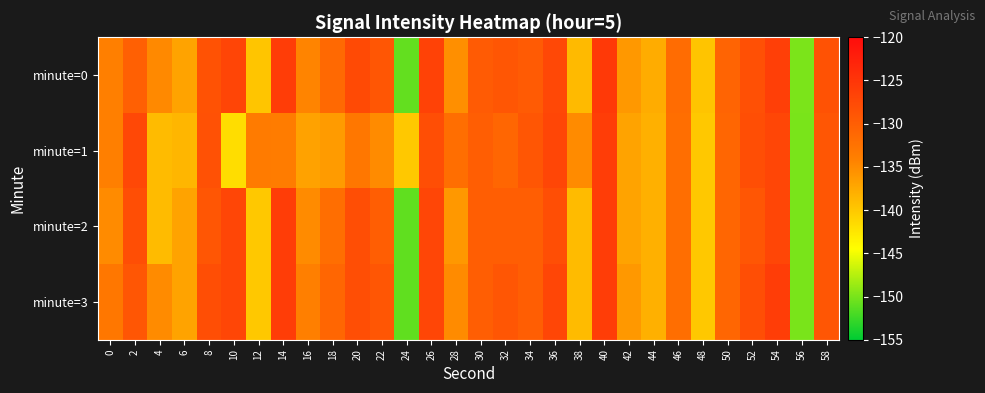

How many series are shown in this chart?

4